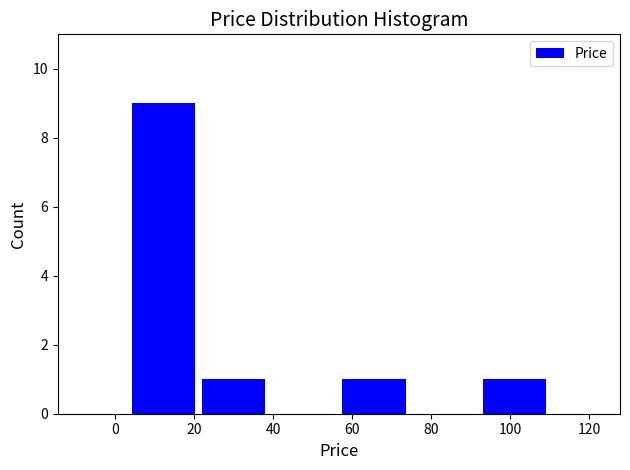

Reading left to right, list every bar in this chart as the range it spans on the x-axis followed by its height. Neither the bar edges nor the heights are printed on the chart, so give them approximately, as read against the axes.

4 to 22: 9
22 to 38: 1
38 to 56: 0
56 to 74: 1
74 to 92: 0
92 to 110: 1